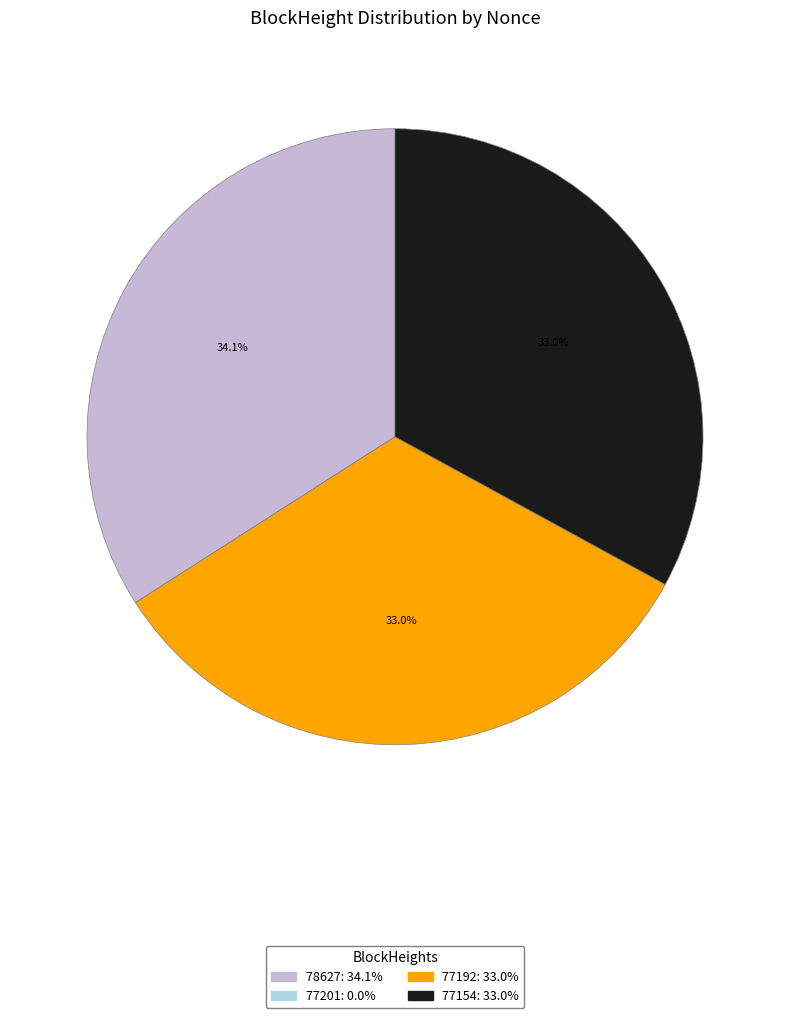

The 77192 slice represents 33% of the pie. True or false?

True